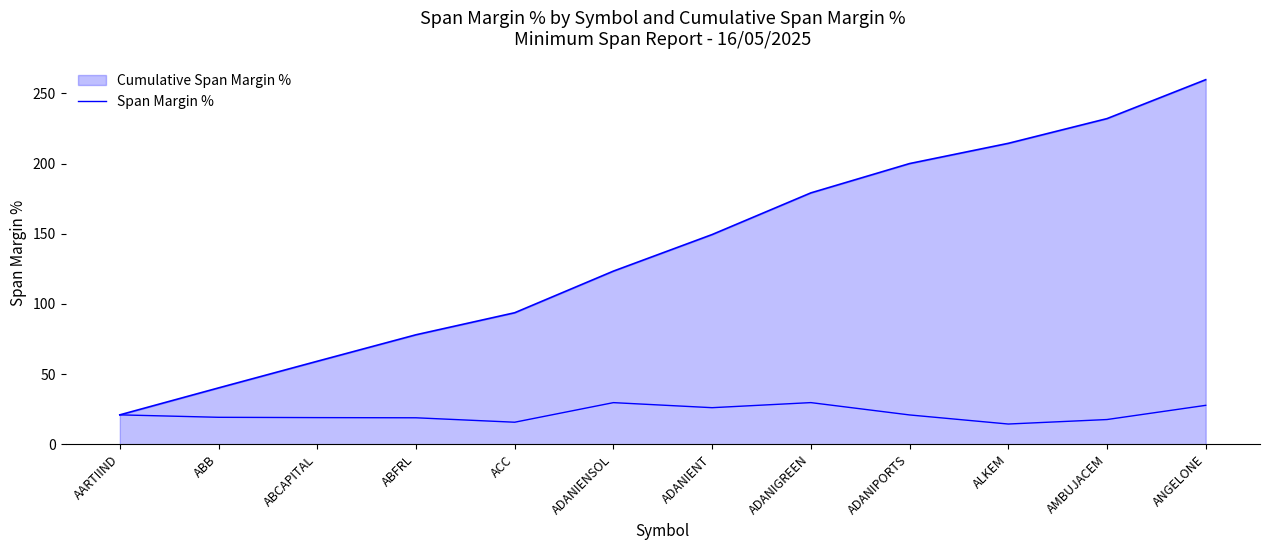

What position from the right is ABB?

11